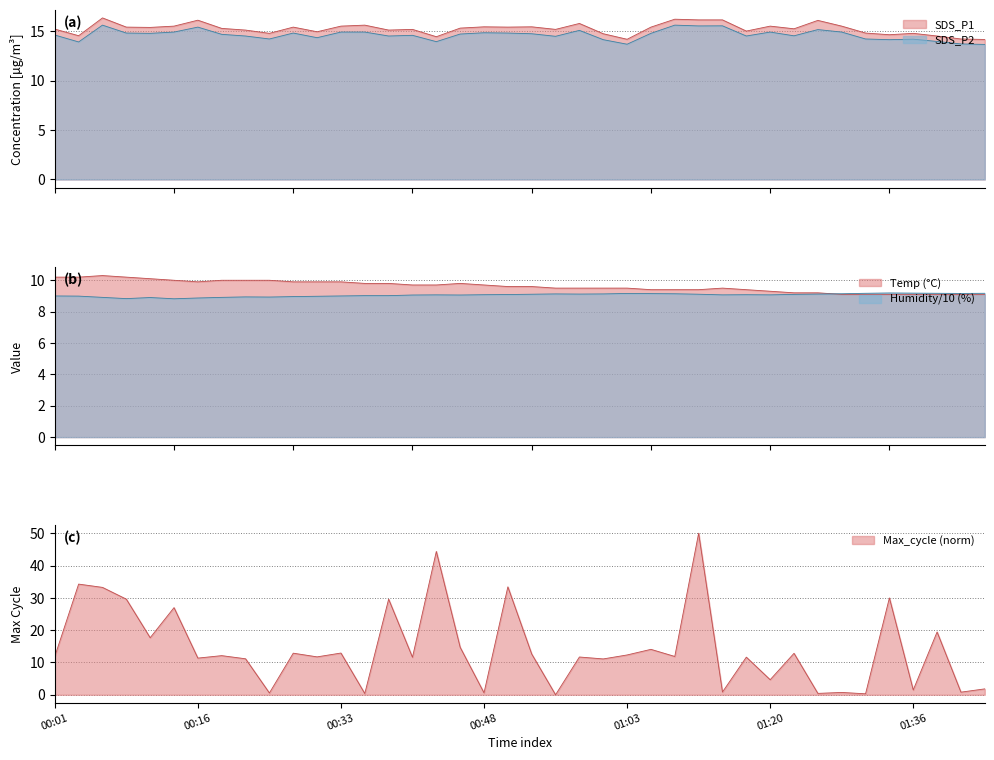

How many values in the Humidity series are below 9?

11